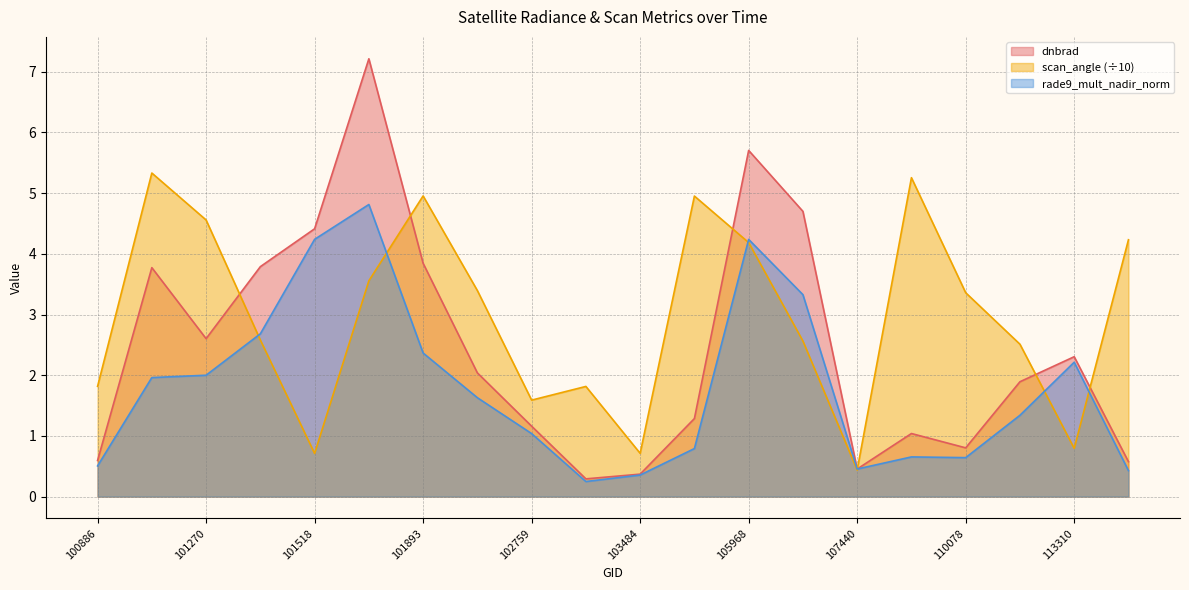

How many interior local valleys does the rade9_mult_nadir_norm series have?

3